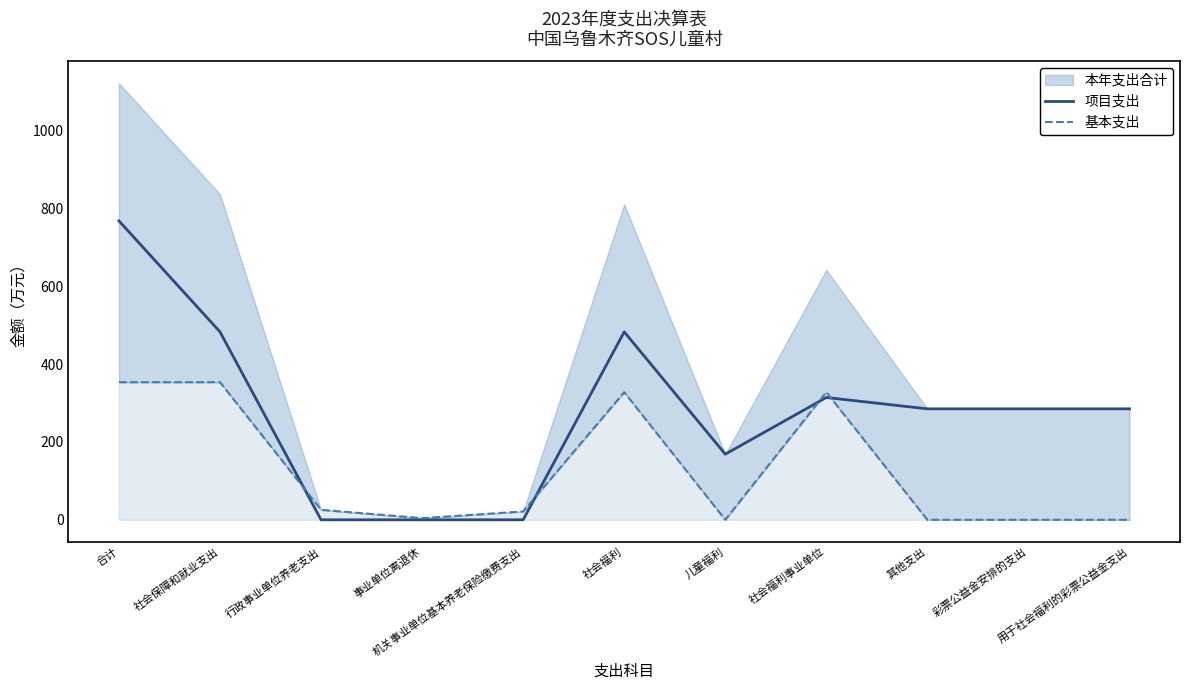

At which category does the chart reach its minimum across all series?

行政事业单位养老支出